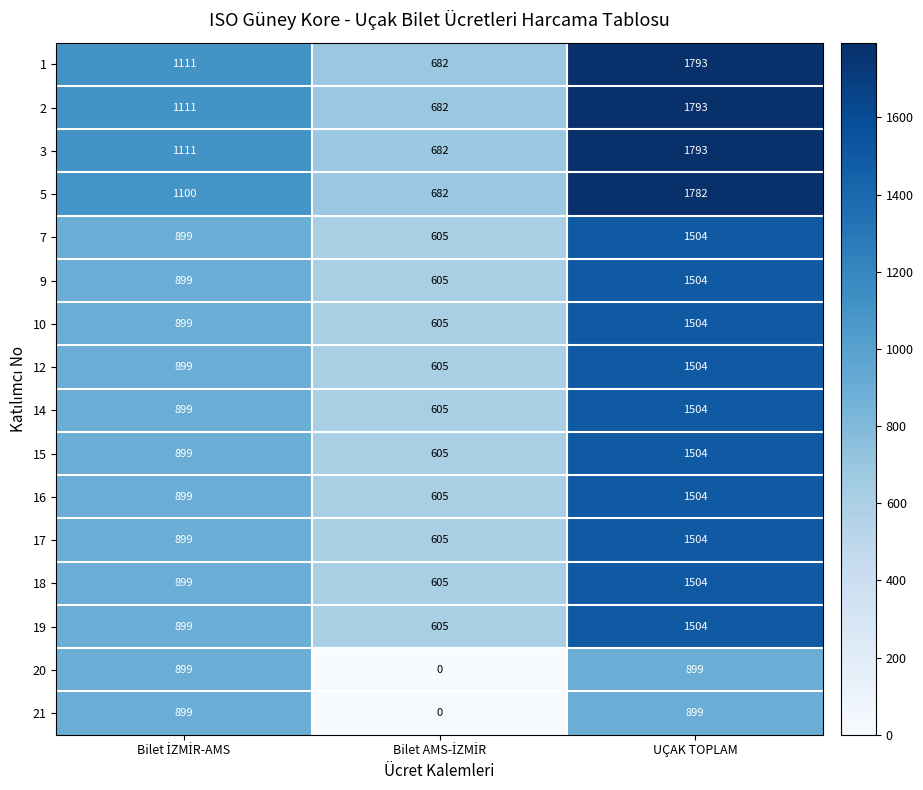

What is the maximum value for 19?

1504